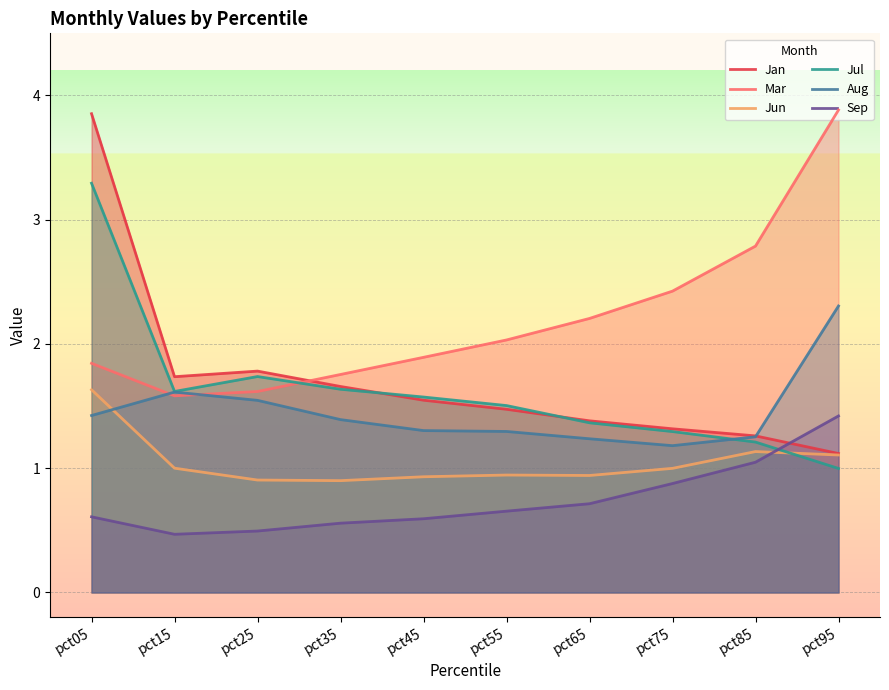

Where do Aug and Mar first cross each other?

pct05 and pct15